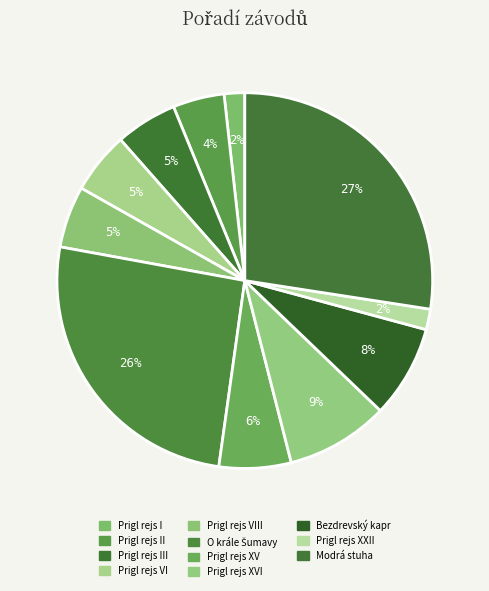

How many segments does this pie chart have?

11